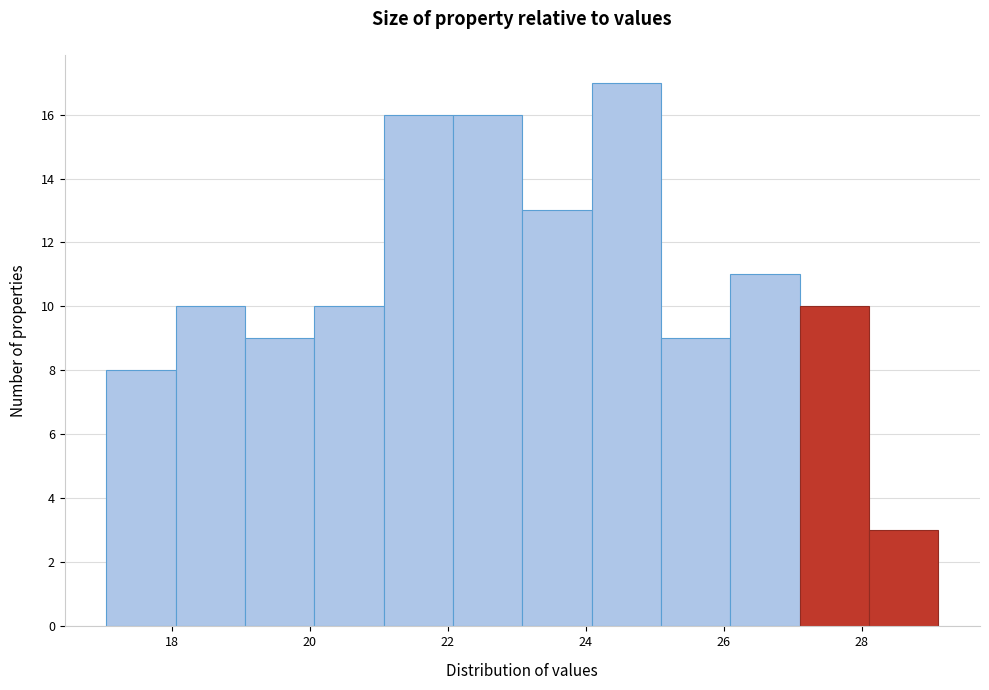

Over which range of the x-axis is the bar tallest?

24.0 to 25.0